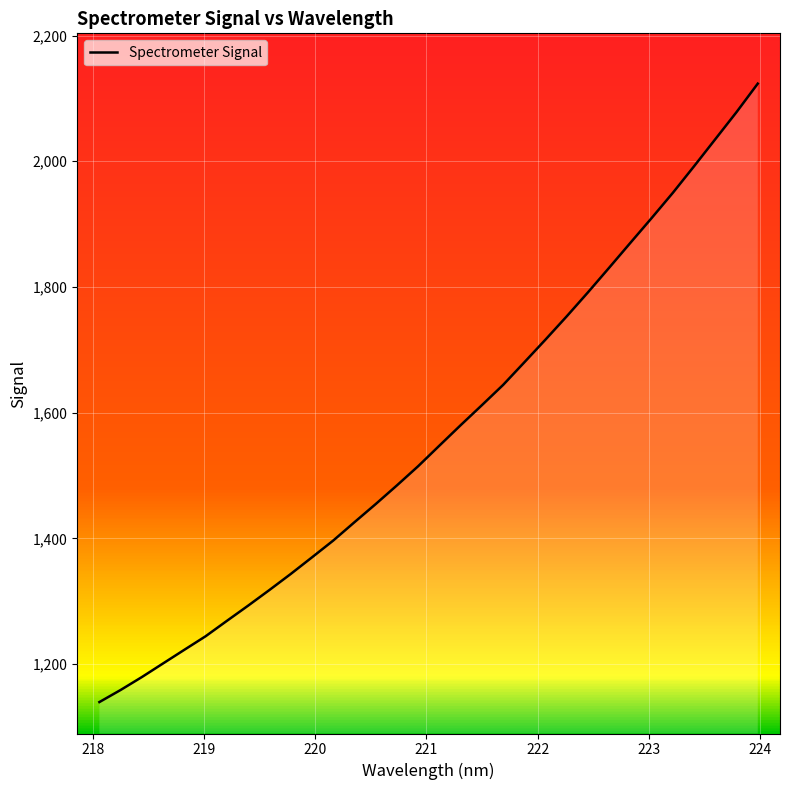

What is the greatest value displayed?

2123.5